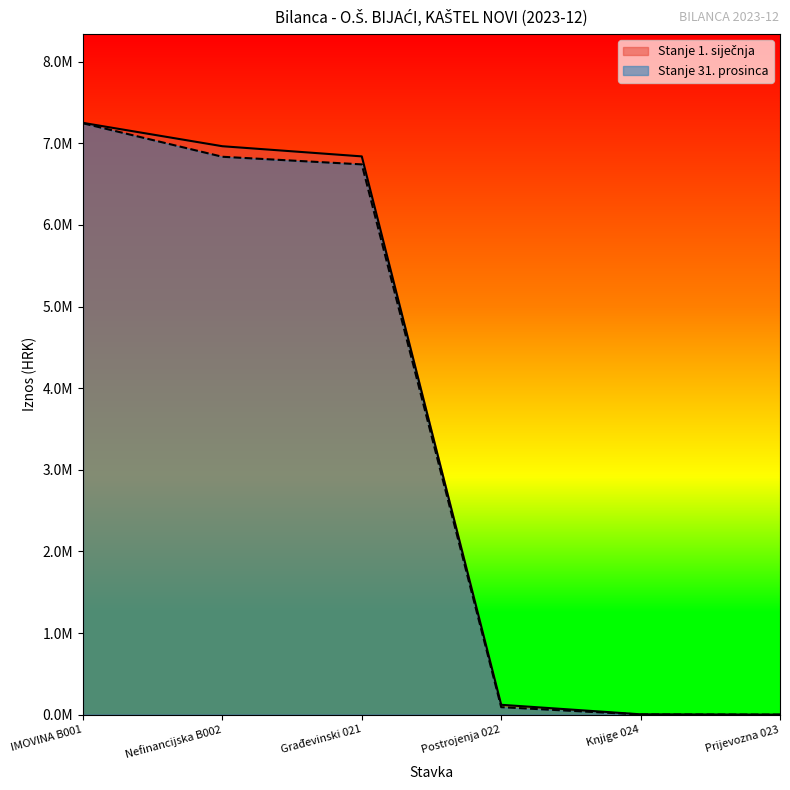

Does the chart display data point markers on the line(s)?

No